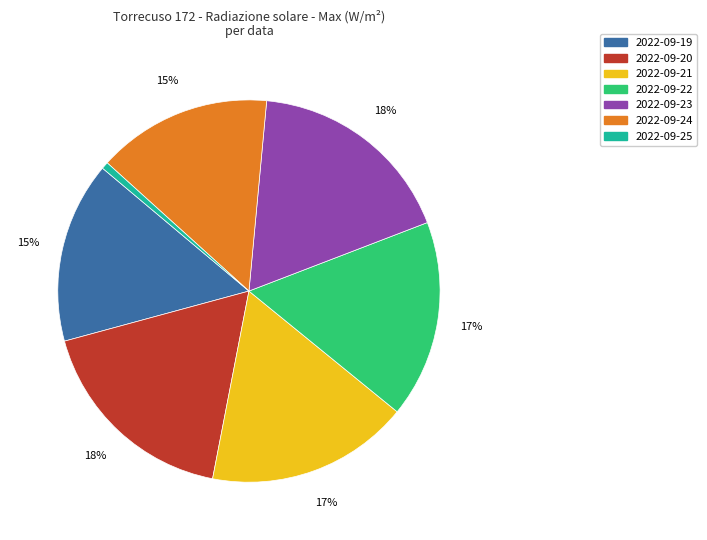

Count the number of slices in the pie.

7